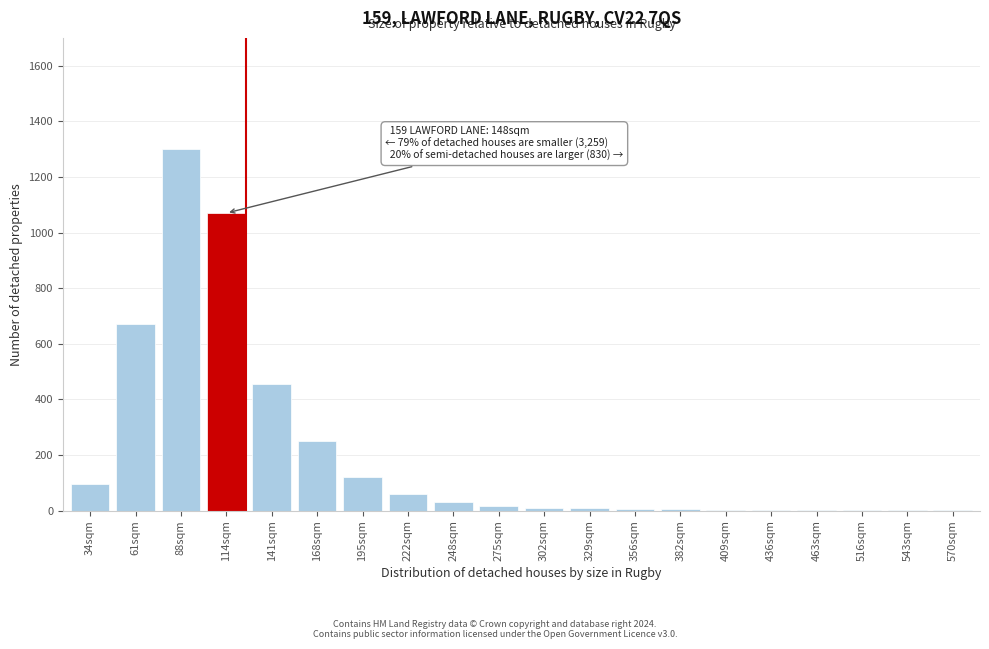

The chart shows a value of 1 at 570sqm. True or false?

True